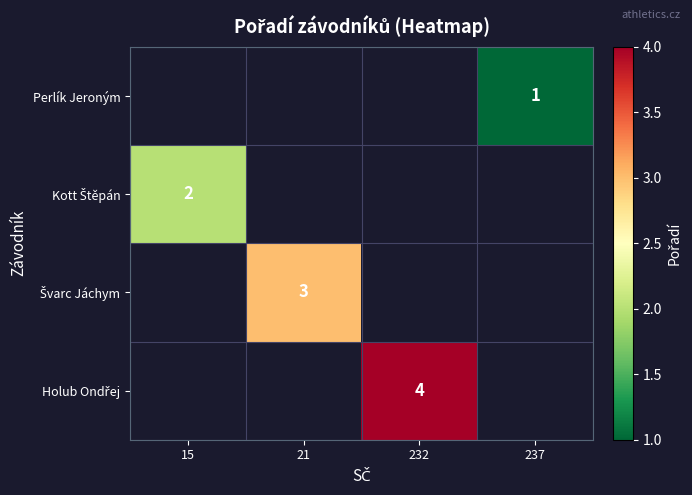

How many categories are shown in the chart?

4